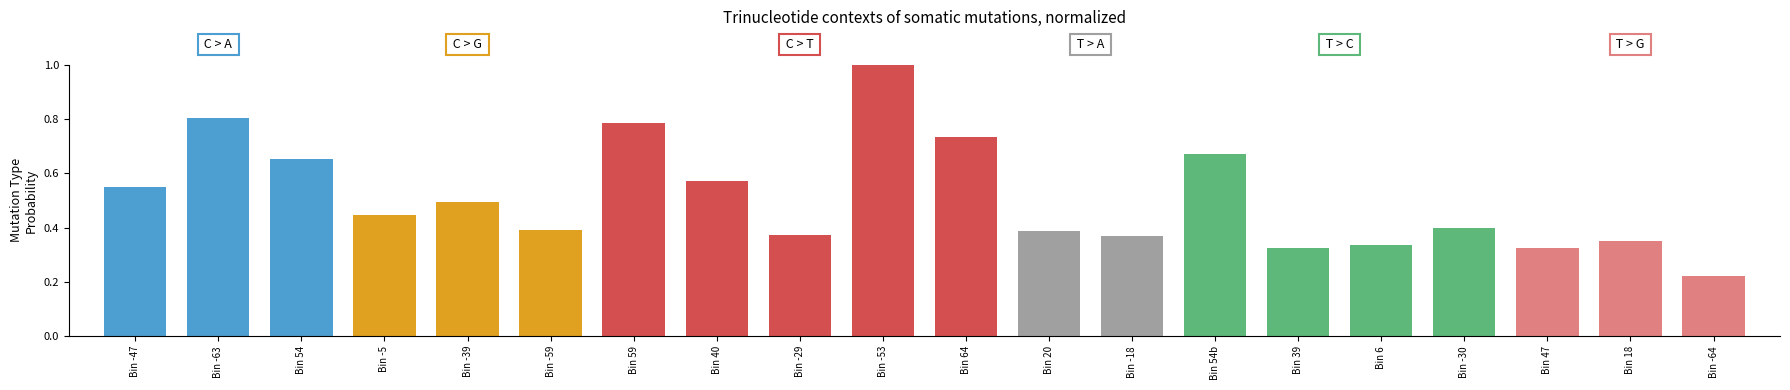

What is the greatest value displayed?

1.0